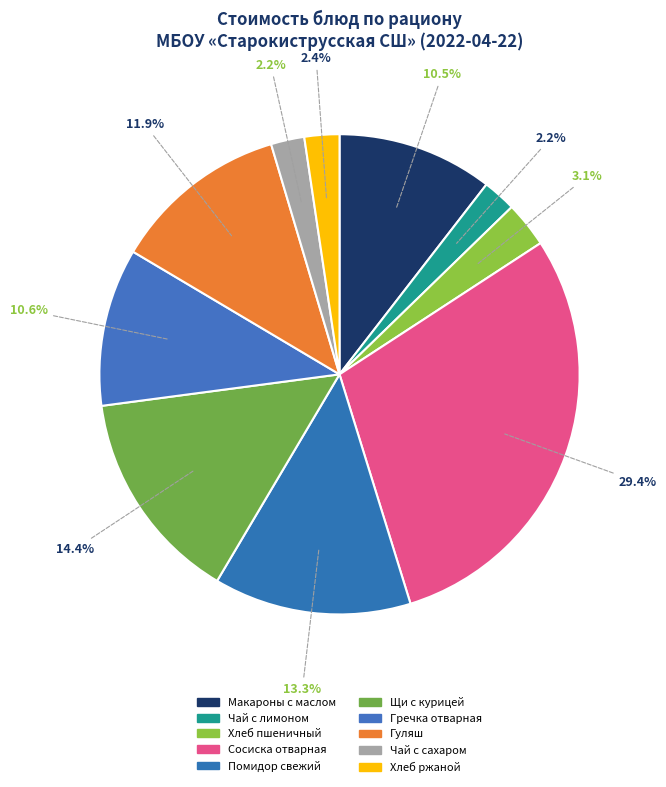

To the nearest percent, what is the difference between the largest and smallest slice percentages?

27%